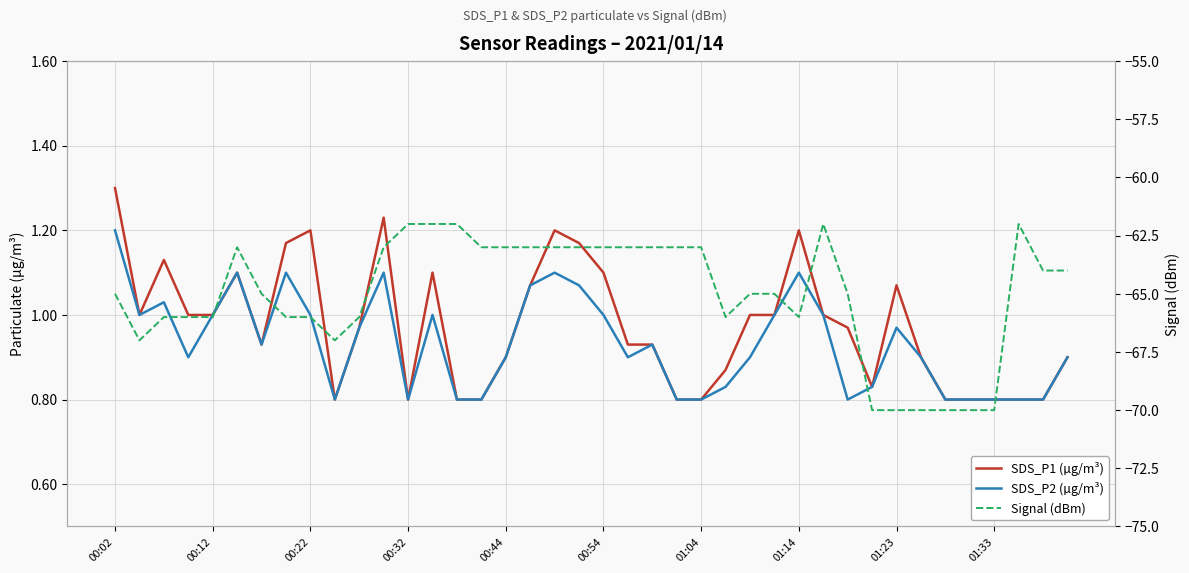

Count the Signal (dBm) values in the range -66 to -63.

27